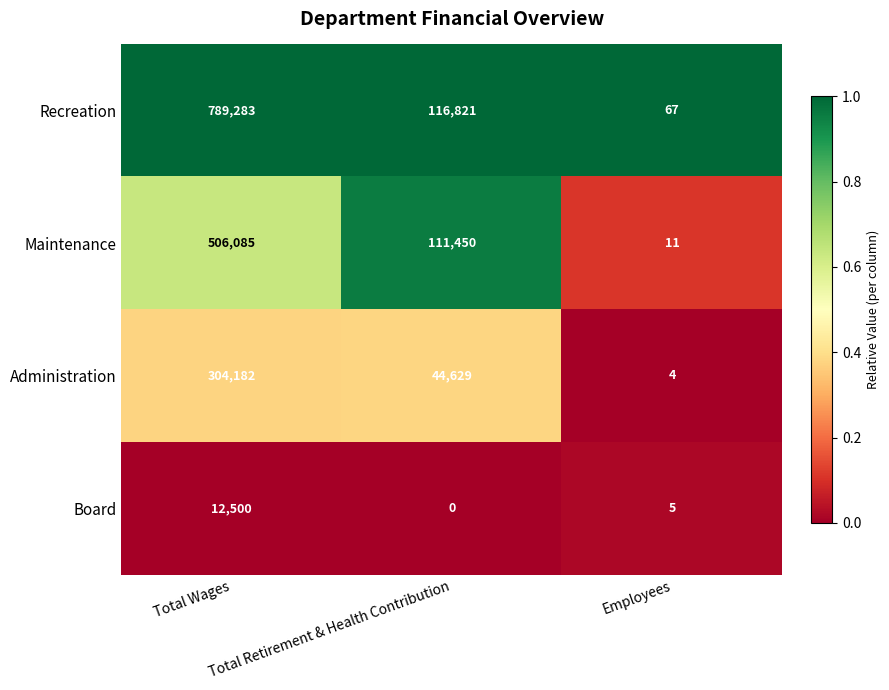

Rank the series by their maximum value, from lowest to highest.

Board, Administration, Maintenance, Recreation